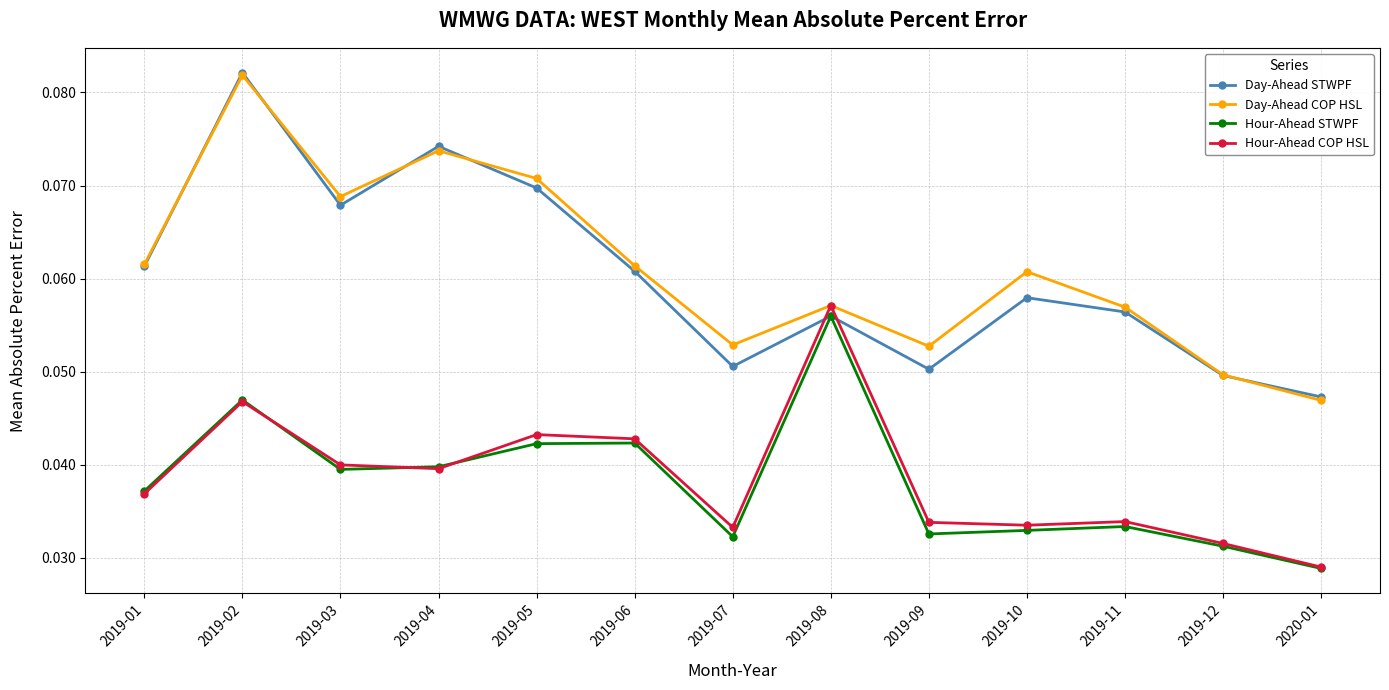

Count the number of categories in the chart.

13